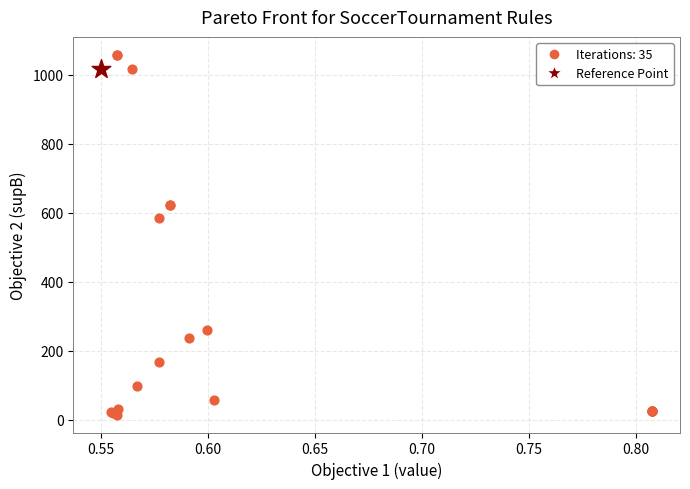

What are all the series names shown in the legend?

Iterations: 35, Reference Point